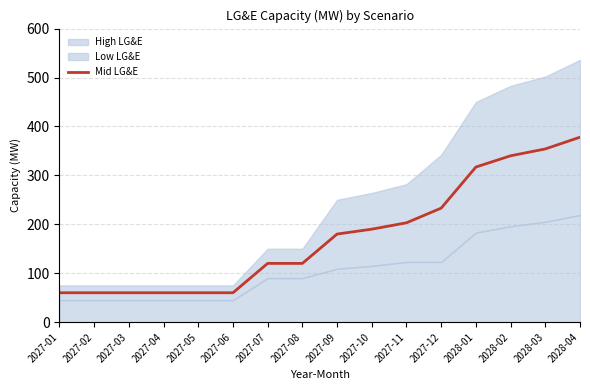

What is the difference between the maximum and minimum values?

318